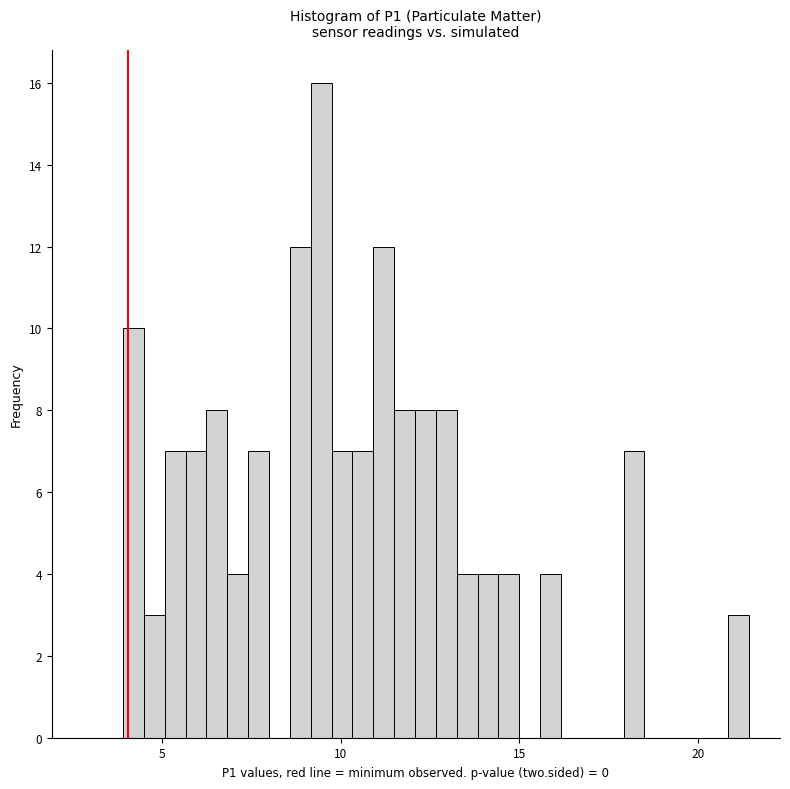

Read against the x-axis, roughly where is the centre of the tallest bar?

9.5